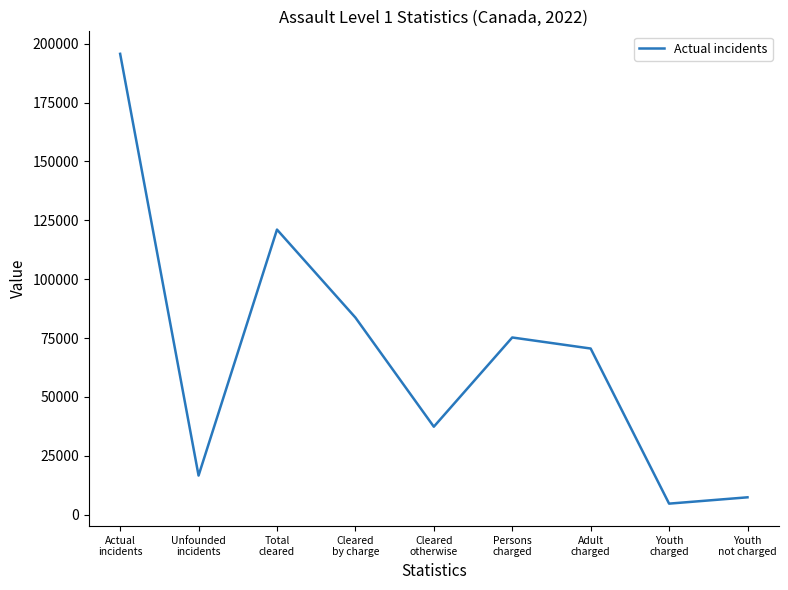

What is the difference between the maximum and minimum values?

191009